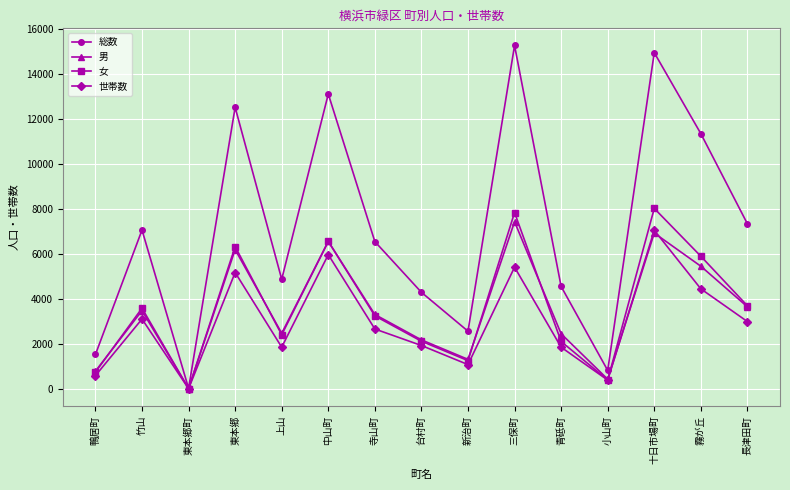

Read the 女 value at 中山町.

6562